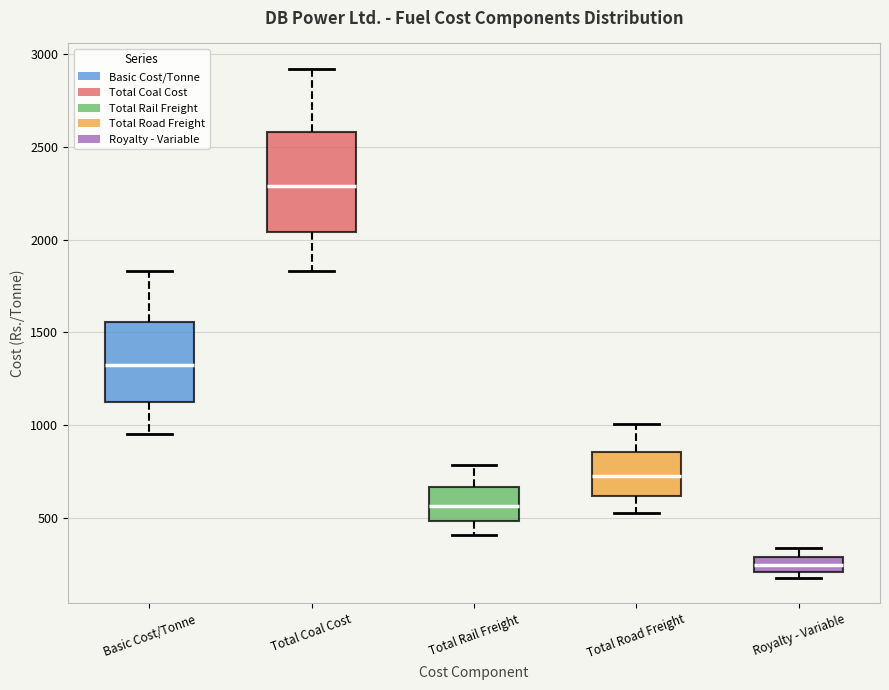

Reading left to right, read every box against the y-axis: the position of its median line, the range the box covers, and the ends of its whiskers. The values are not printed on the chart, so give them approximately, as read against the axis.

Basic Cost/Tonne: median 1300, box 1100 to 1550, whiskers 950 to 1850
Total Coal Cost: median 2300, box 2050 to 2600, whiskers 1850 to 2900
Total Rail Freight: median 550, box 500 to 650, whiskers 400 to 800
Total Road Freight: median 750, box 600 to 850, whiskers 550 to 1000
Royalty - Variable: median 250, box 200 to 300, whiskers 200 (just below the box's lower edge) to 350